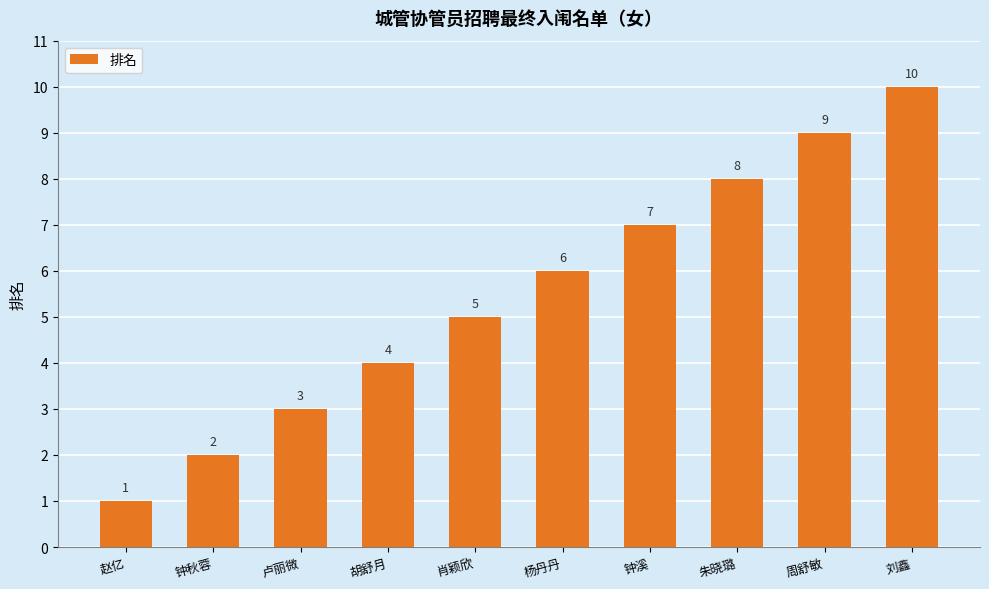

Rank the categories by value from lowest to highest.

赵亿, 钟秋蓉, 卢丽微, 胡舒月, 肖颖欣, 杨丹丹, 钟溪, 朱晓璐, 周舒敏, 刘鑫